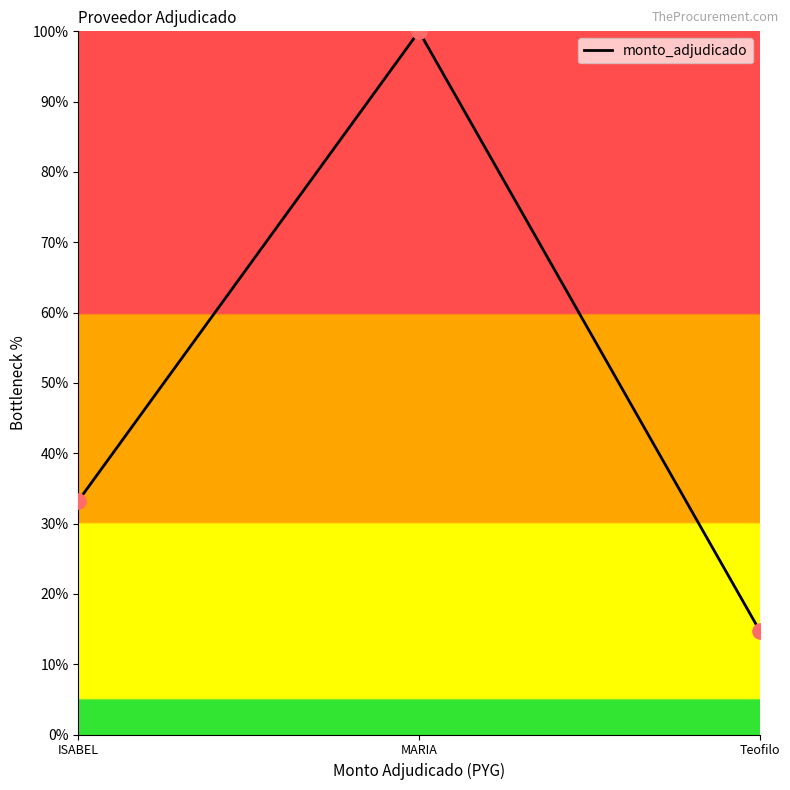

What is the change in value from MARIA to Teofilo?

-85.3